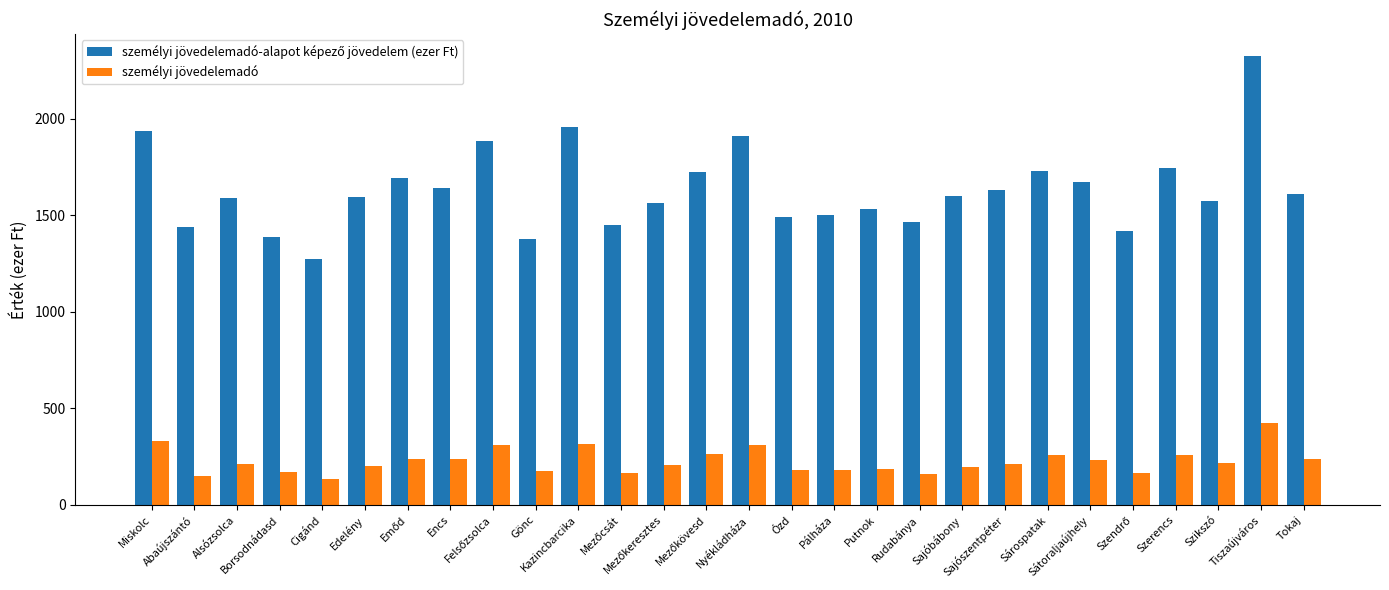

What position from the right is Kazincbarcika?

18